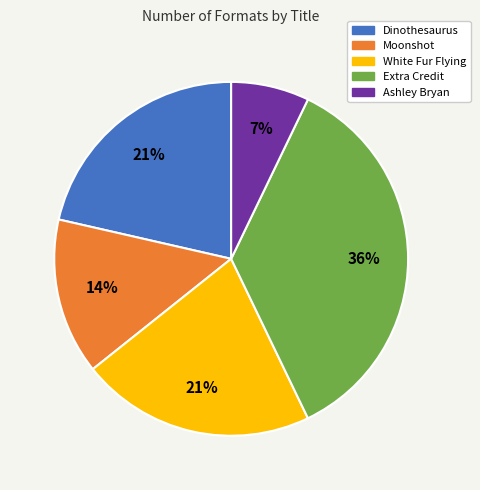

Count the number of slices in the pie.

5